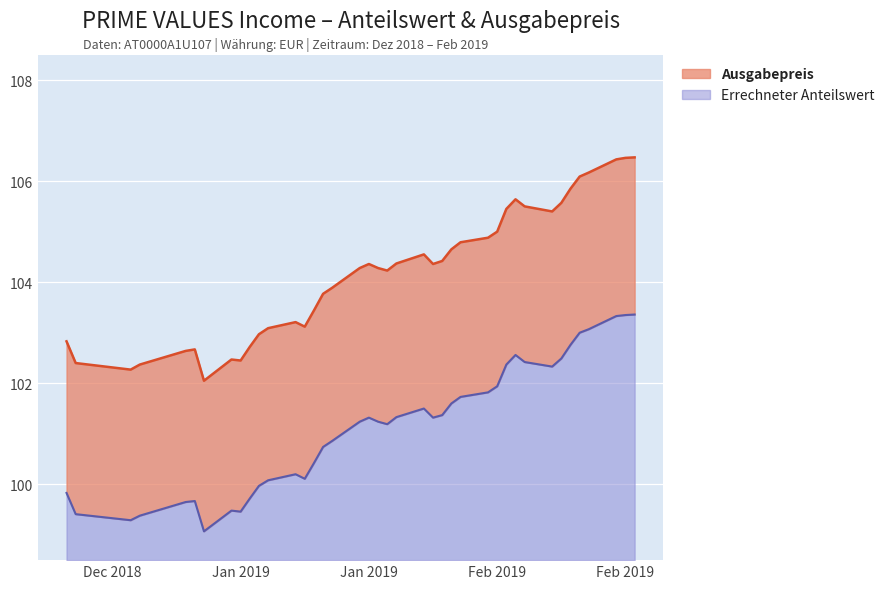

At which category does the chart reach its minimum across all series?

2019-01-04